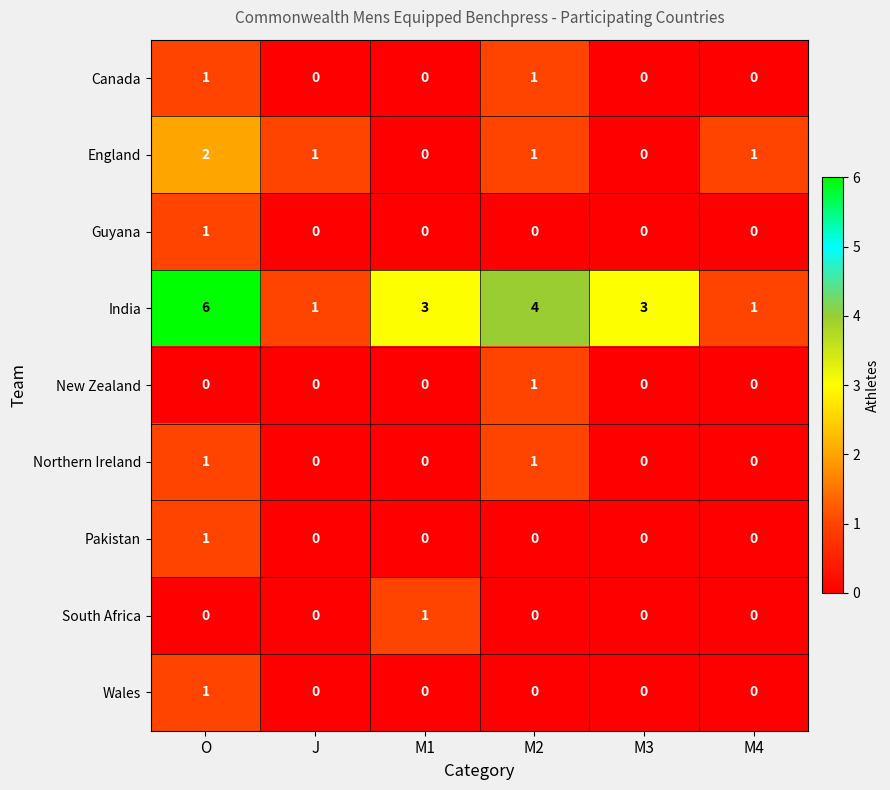

Is it true that England equals 1 at M1?

False